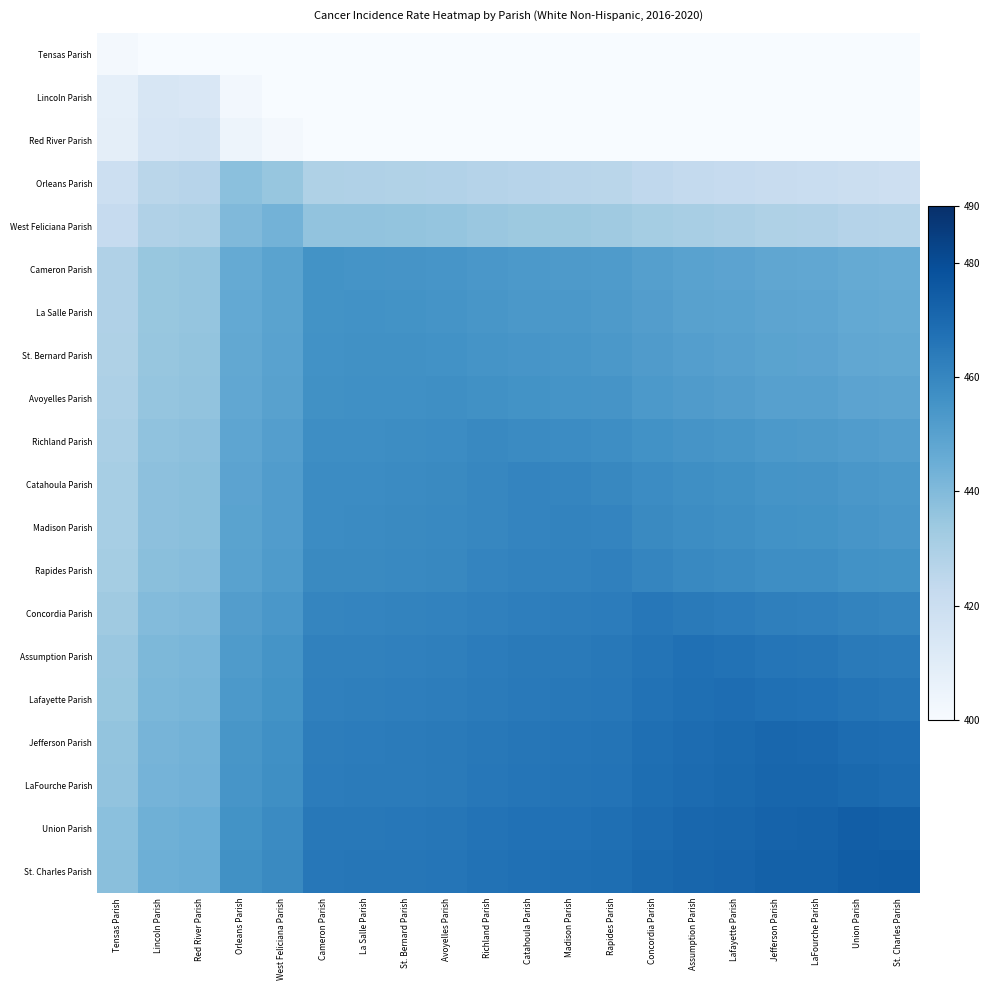

At how many categories does at least one series exceed 409?

20